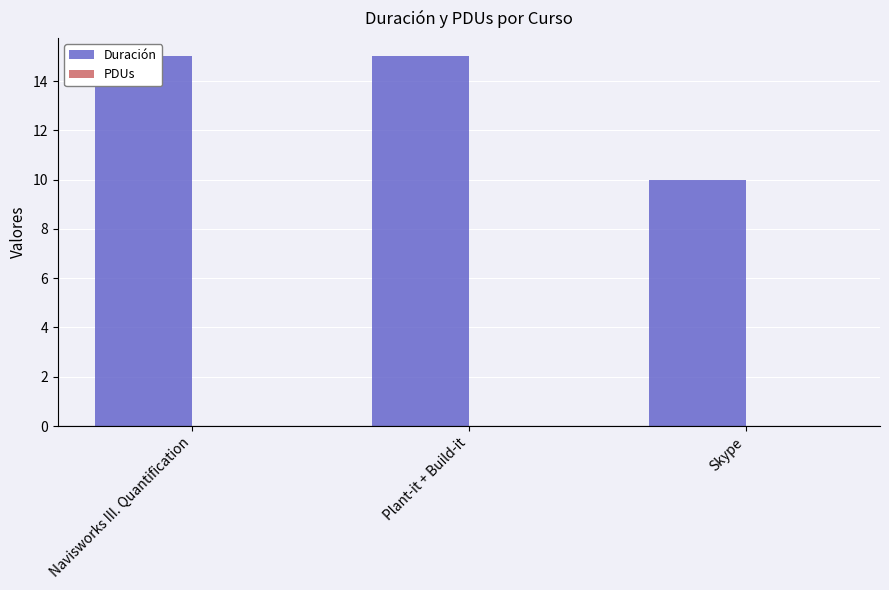

Is the value of Duración at Plant-it + Build-it greater than the value of PDUs at Skype?

Yes